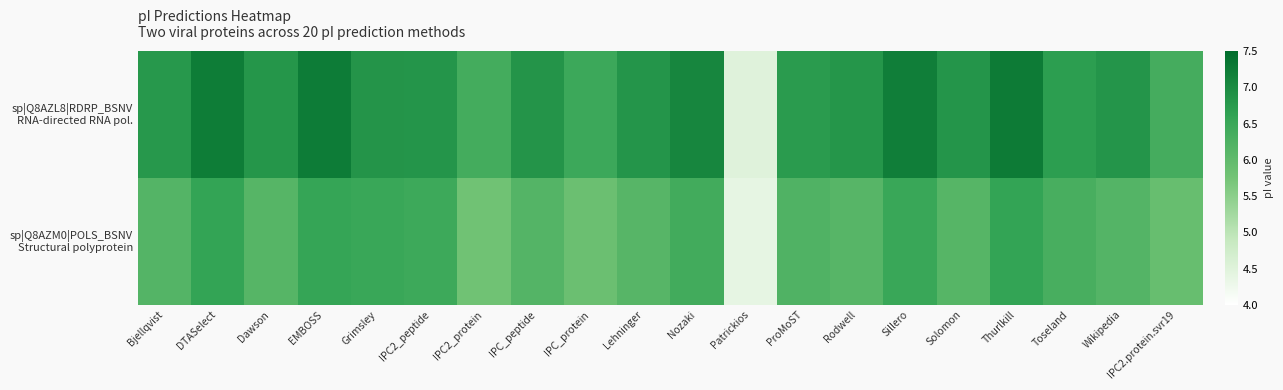

What is the spread (max minus min) of values at IPC2.protein.svr19?

0.5